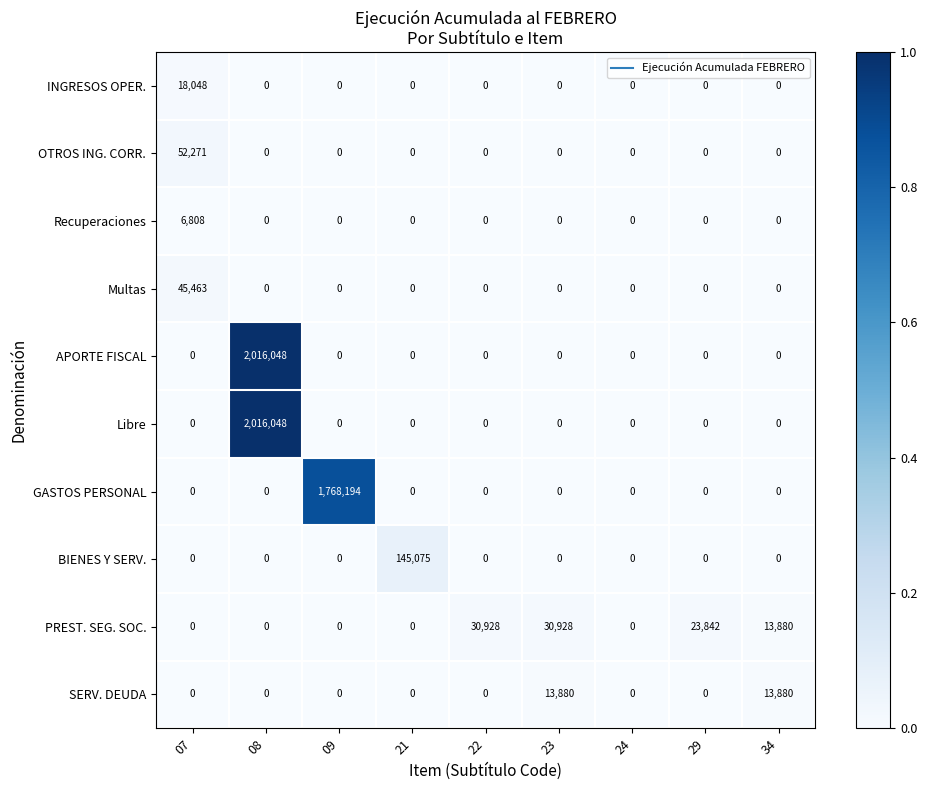

Which category has the highest value in the APORTE FISCAL series?

08